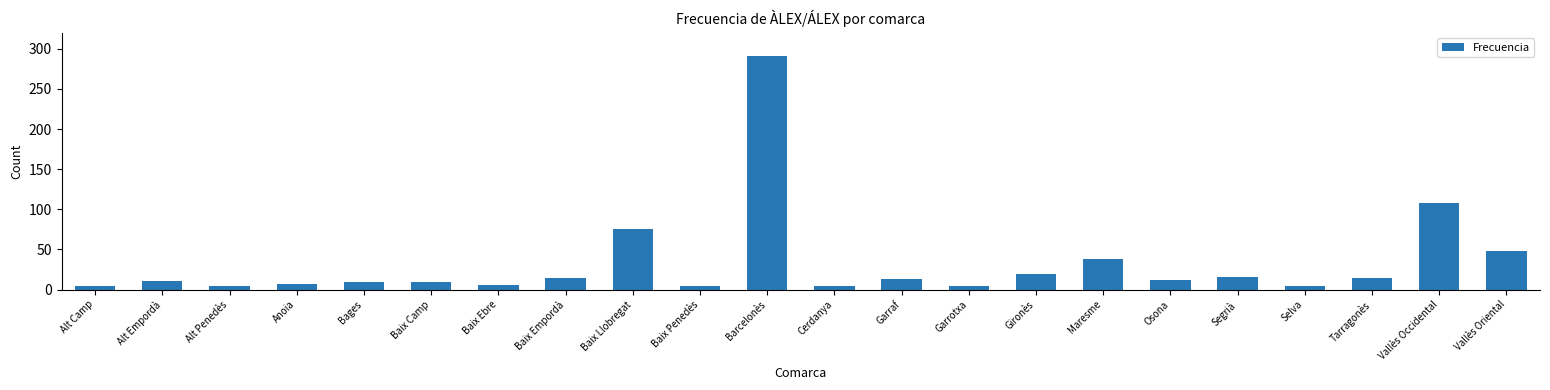

What is the change in value from Baix Llobregat to Osona?

-63